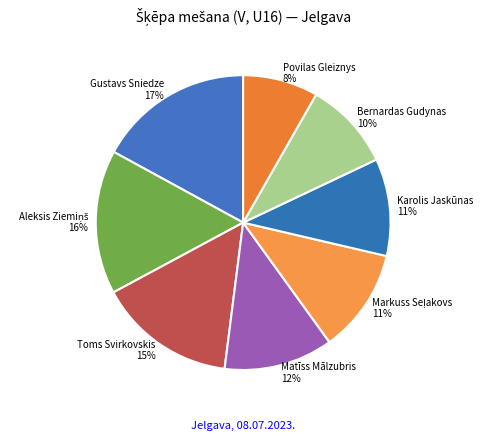

To the nearest percent, what is the difference between the Matīss Mālzubris and Toms Svirkovskis slice percentages?

3%